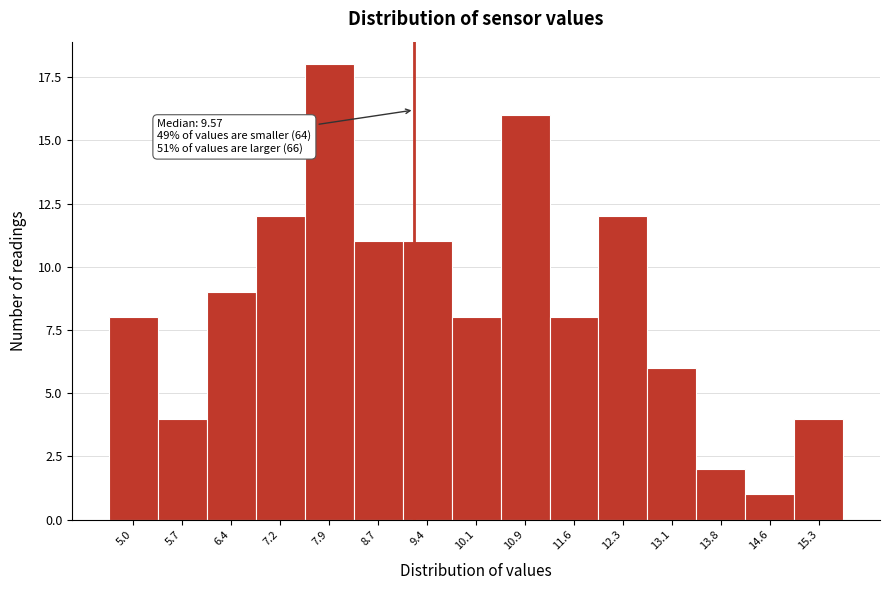

Reading right to left, list all the values displayed in this chart.

4	1	2	6	12	8	16	8	11	11	18	12	9	4	8